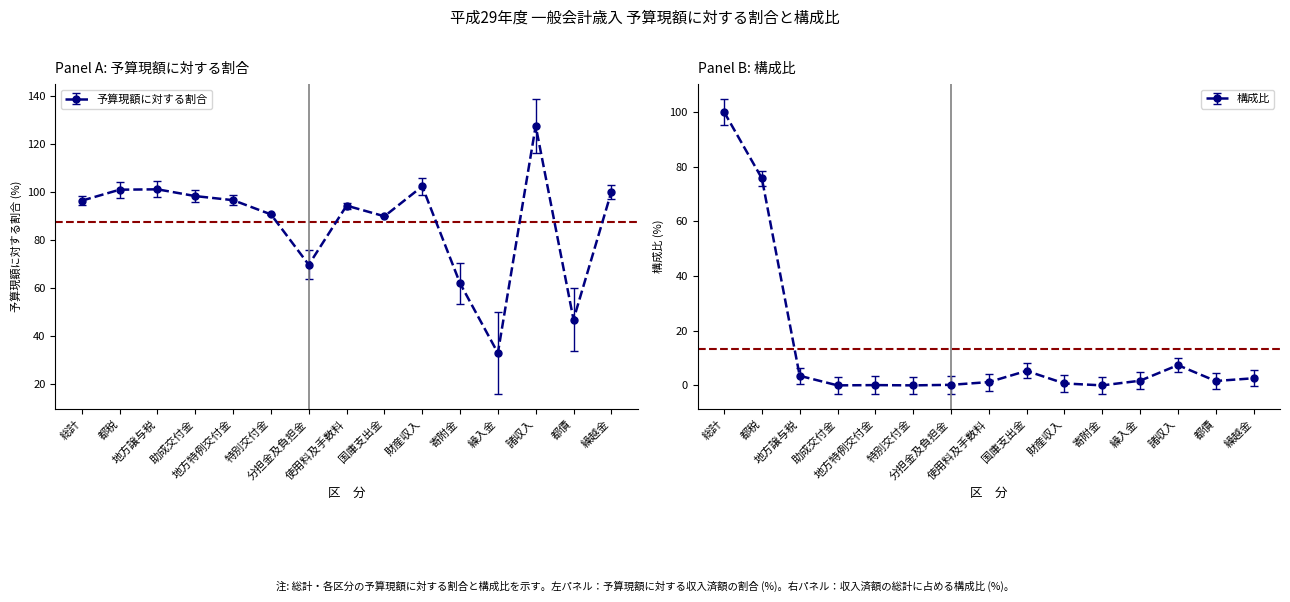

What is the average value of the 予算現額に対する割合 series?

87.3